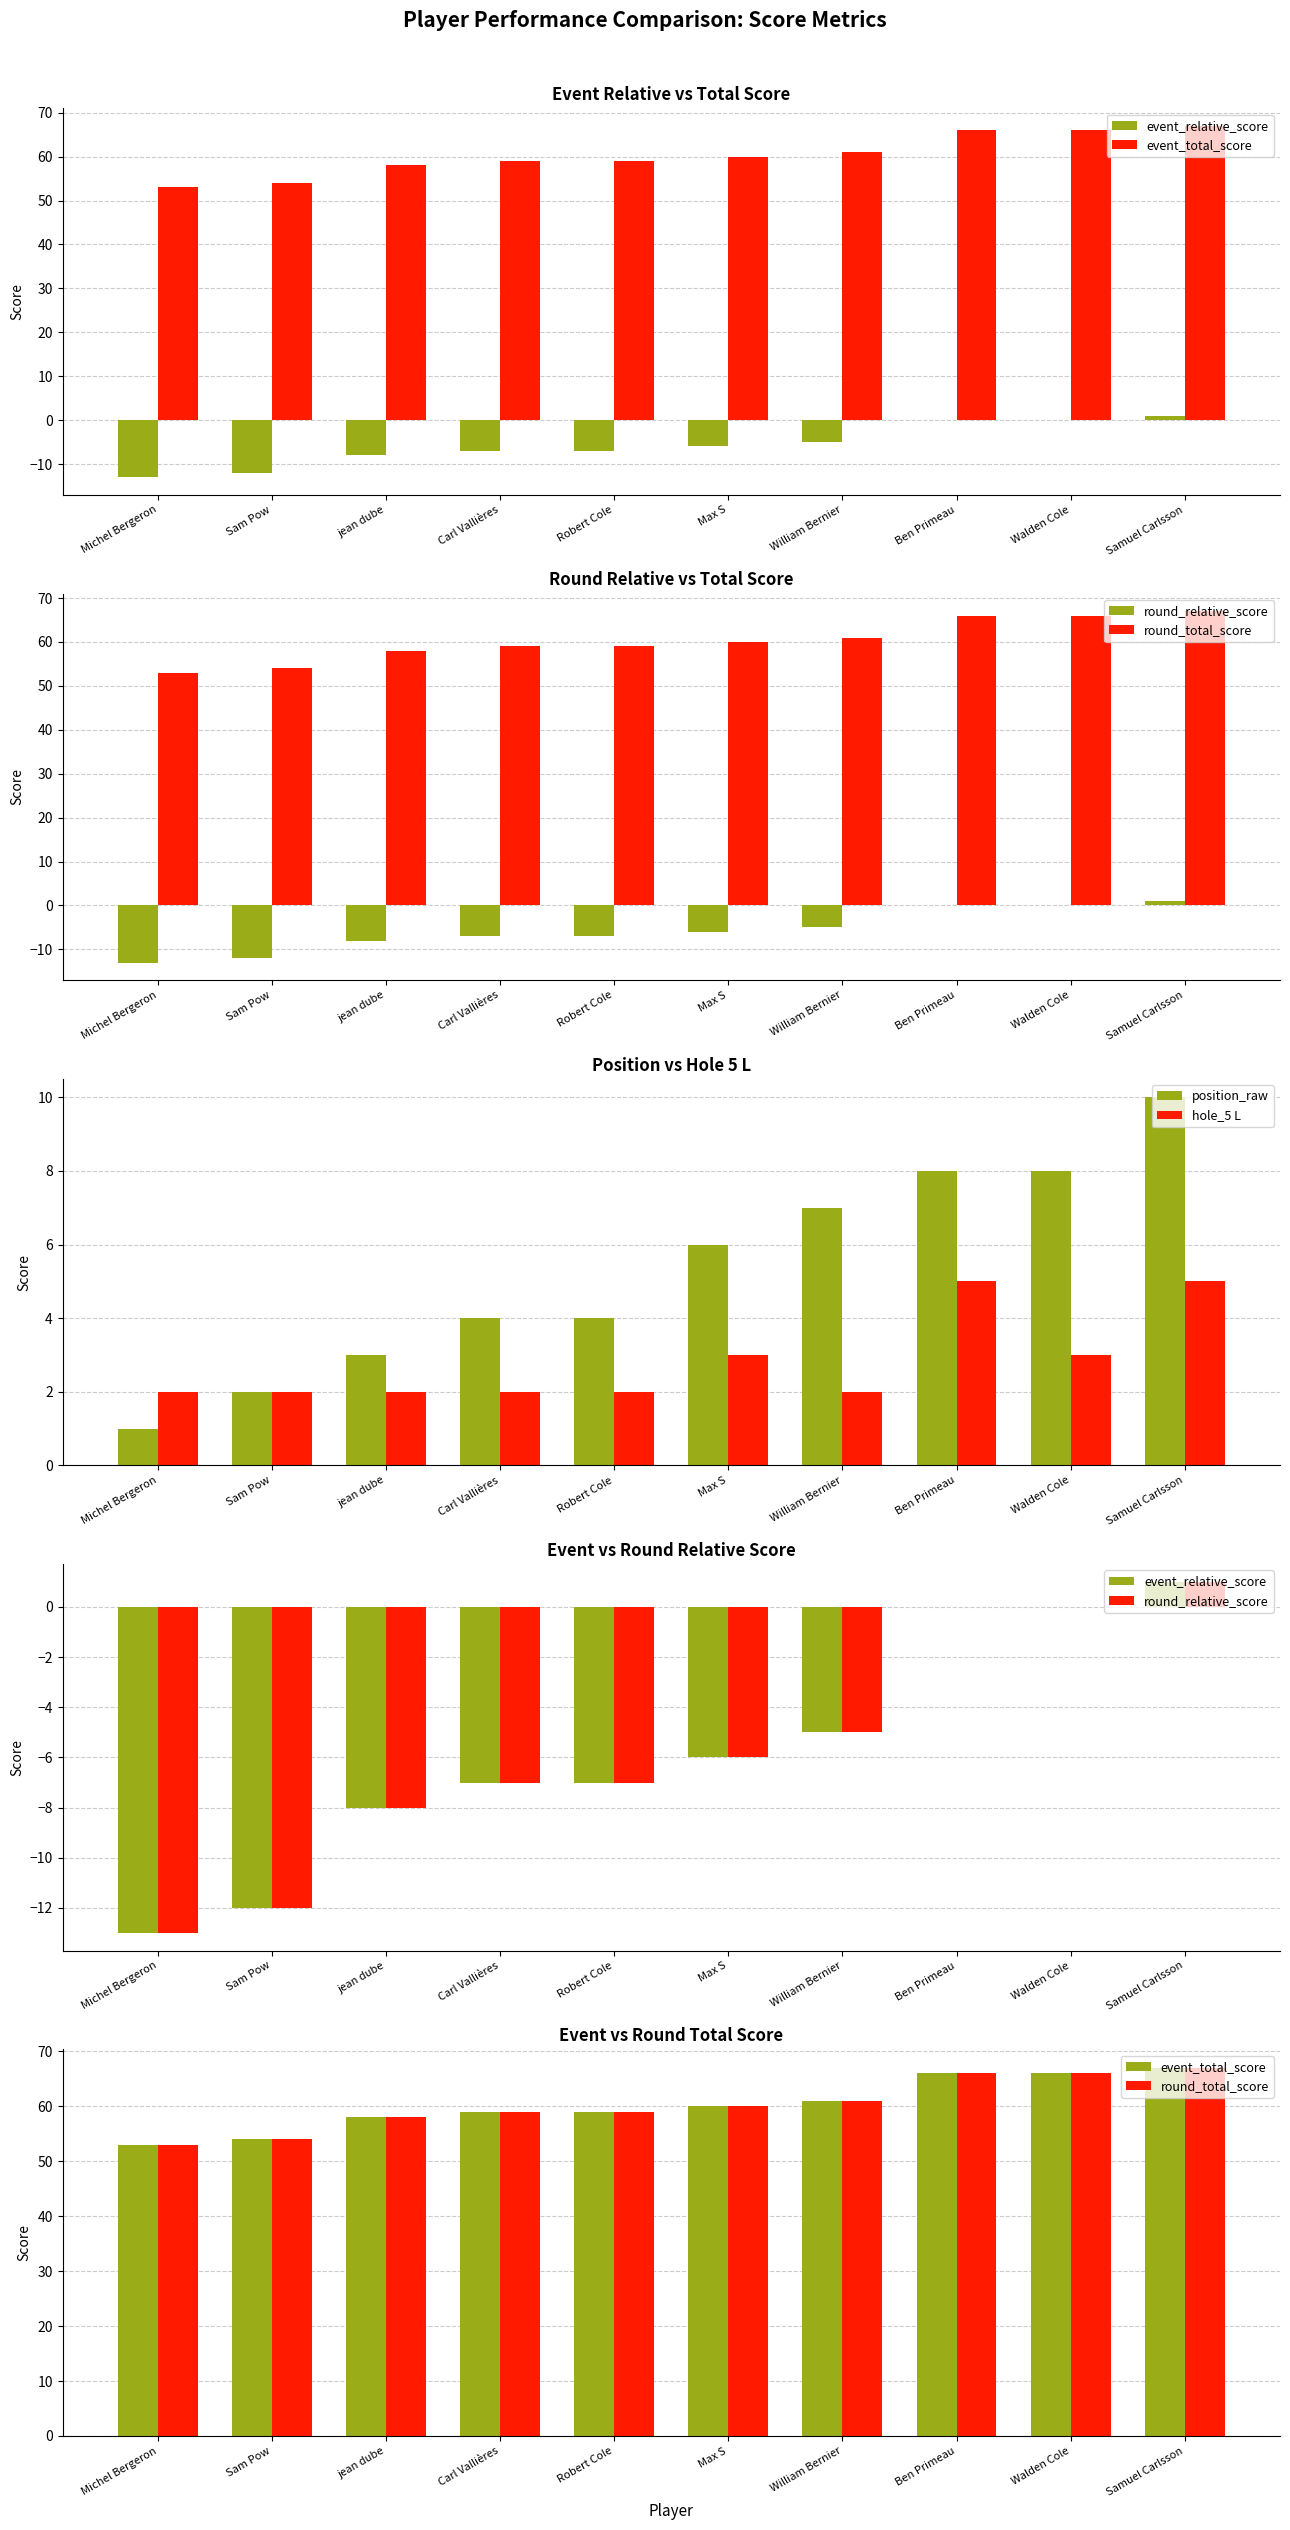

What is the label of the 9th bar from the right?

Sam Pow